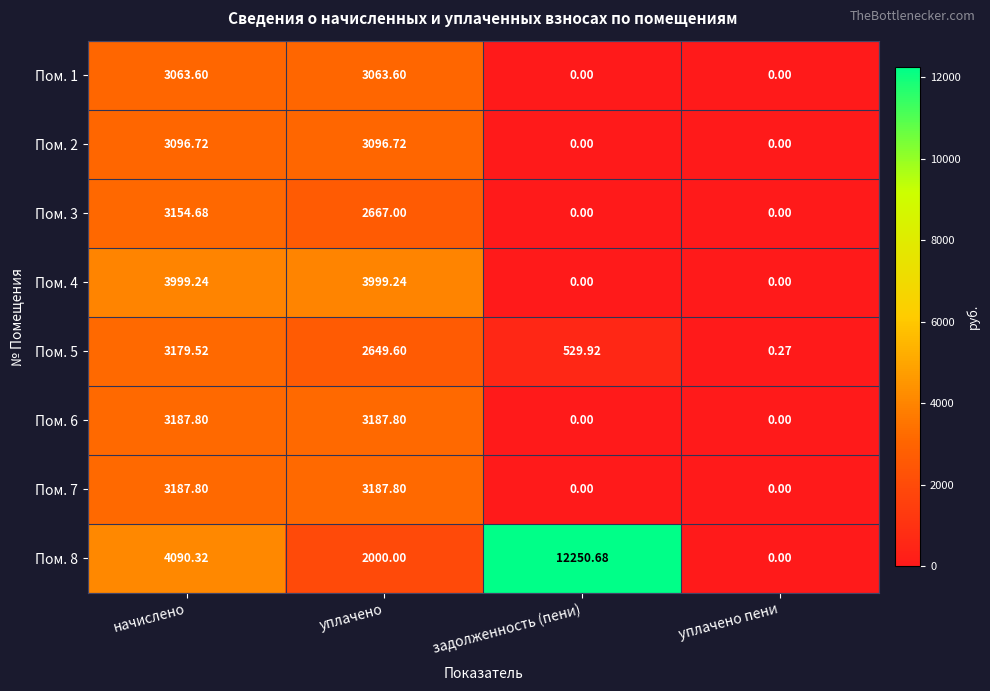

At which label is Пом. 8 closest to 6125?

начислено